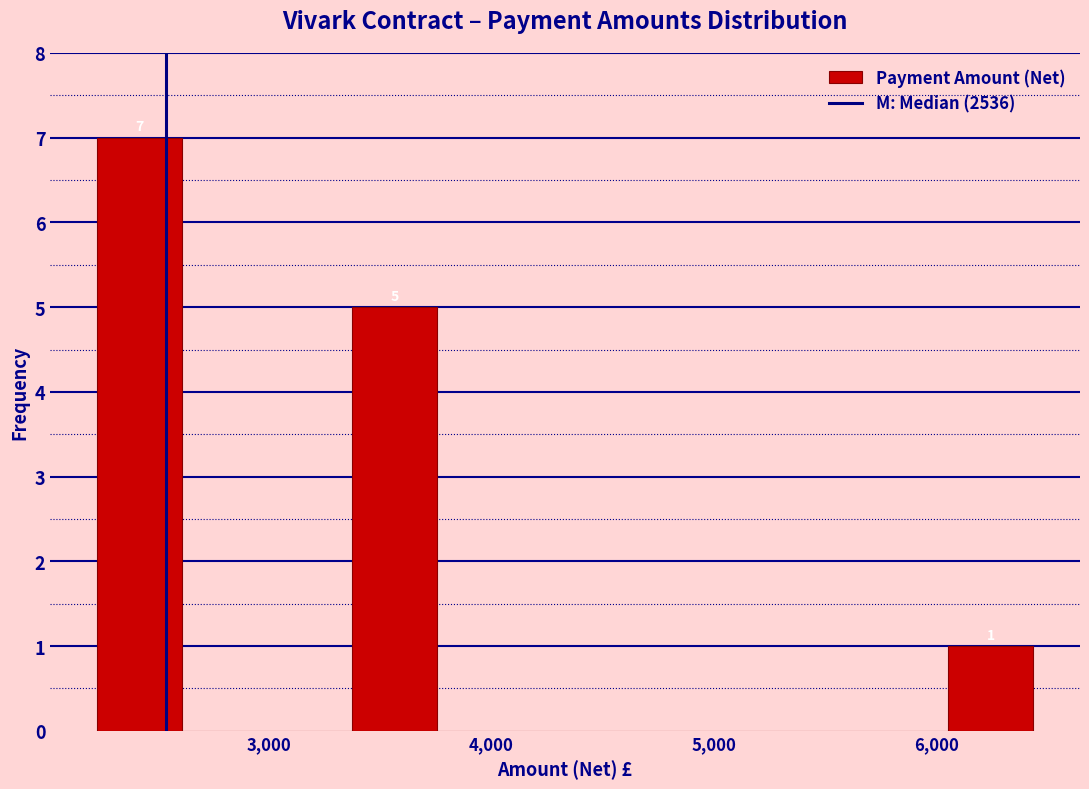

Around what value on the x-axis is the tallest bar? Give the approximate position of its centre, as read against the axis.

2400